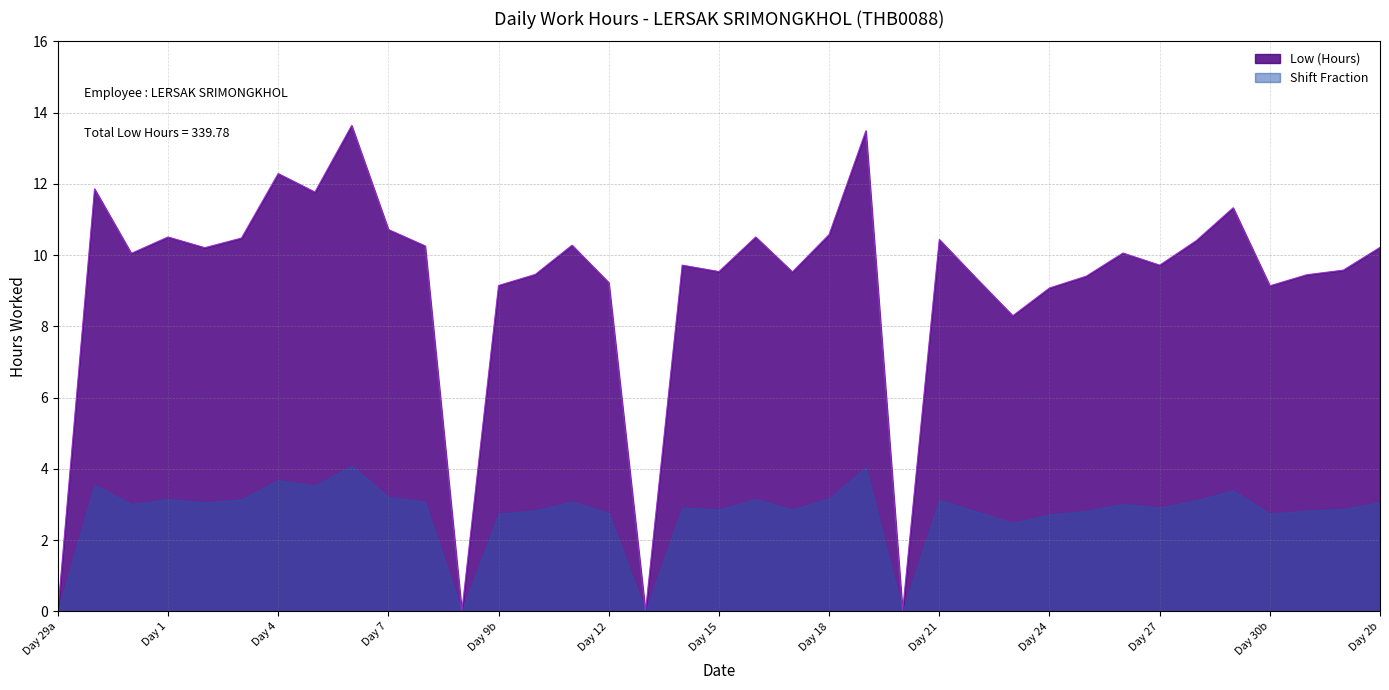

What is the maximum value shown in the chart?

13.6